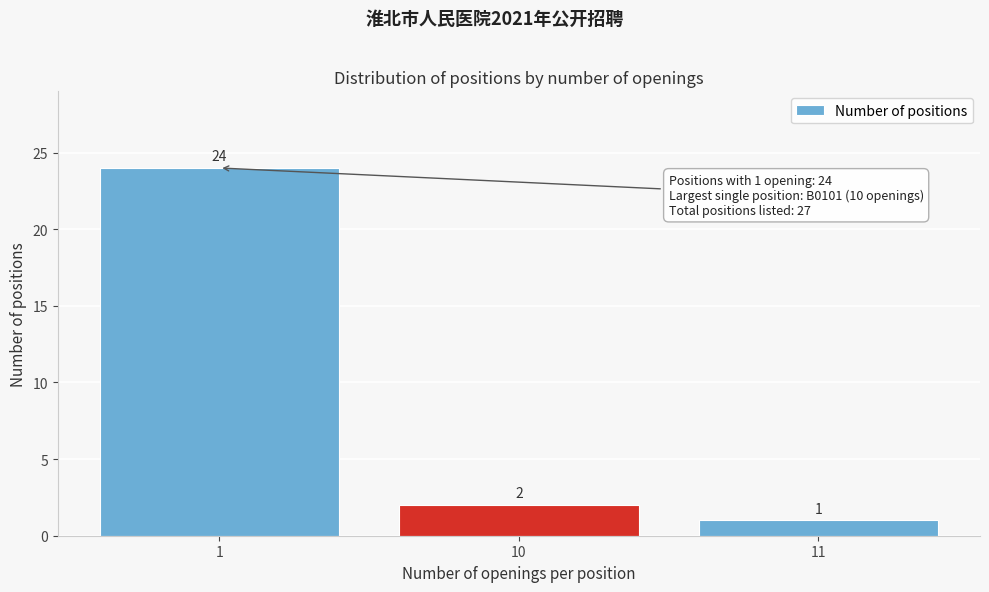

Reading left to right, extract all data points from this chart.

24	2	1